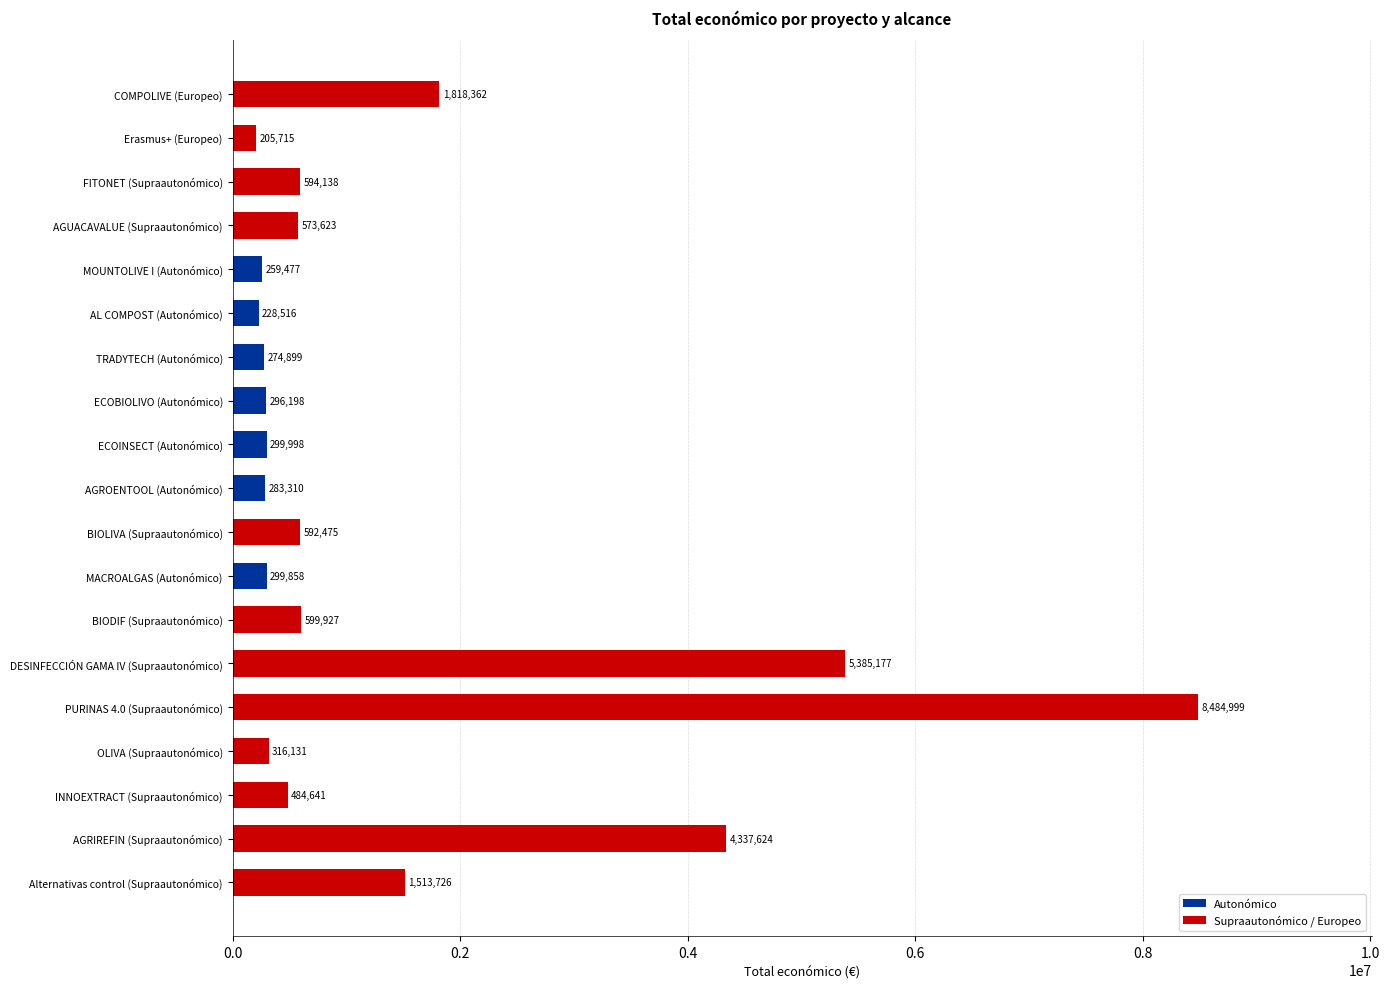

What is the maximum value shown in the chart?

8484999